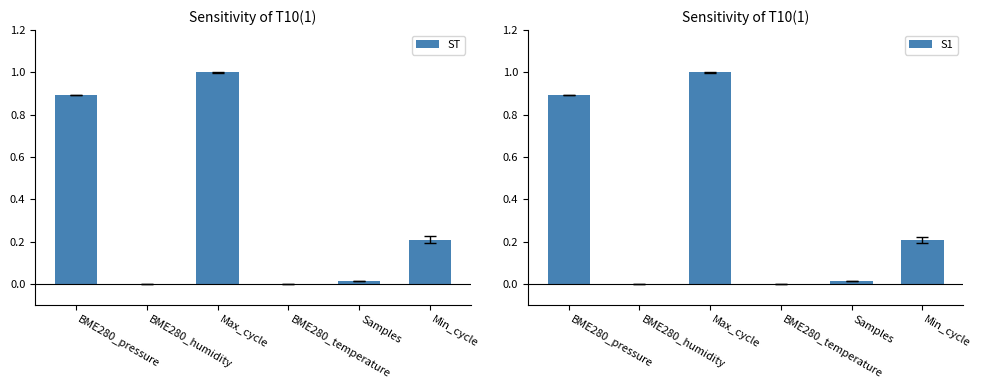

Is the value of ST at Samples greater than the value of S1 at Min_cycle?

No